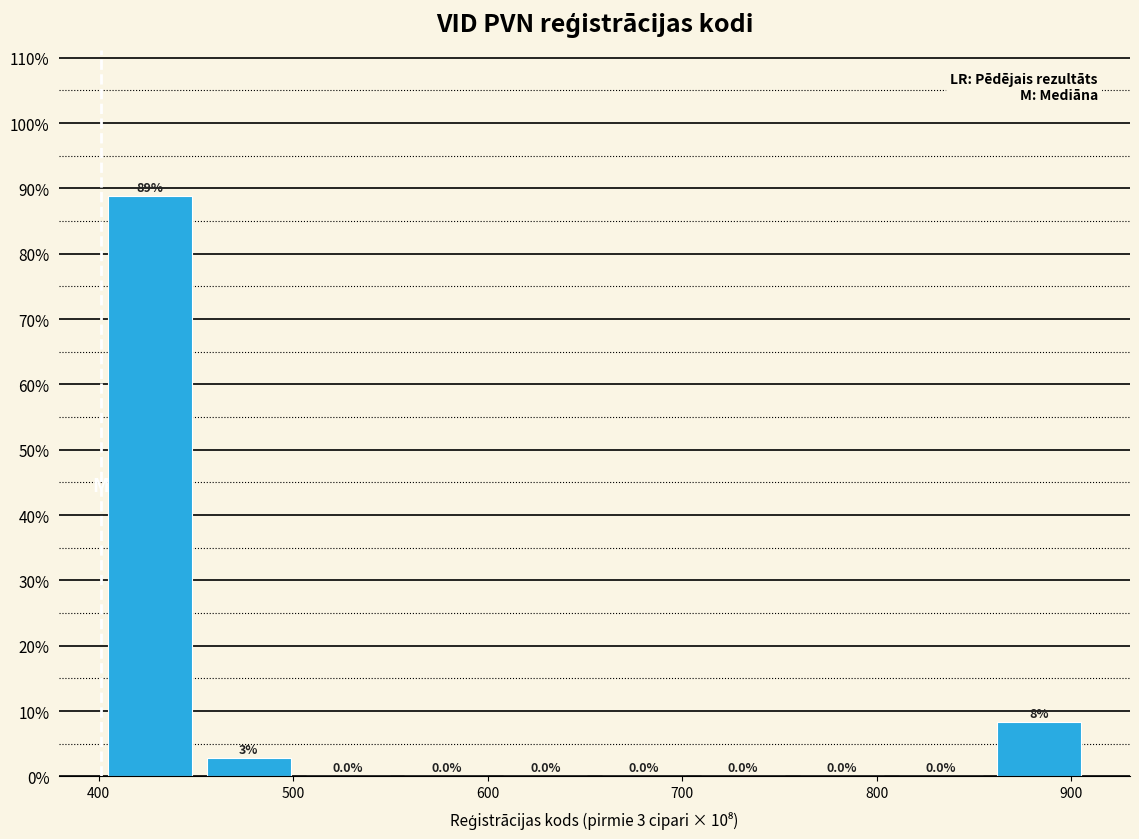

Which range on the x-axis has the tallest bar?

400 to 450